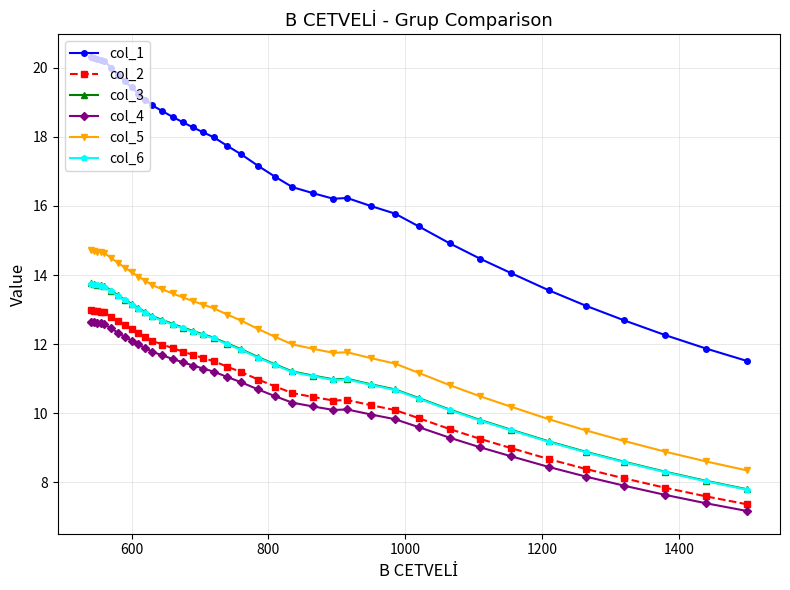

What is the minimum value for col_4?

7.2